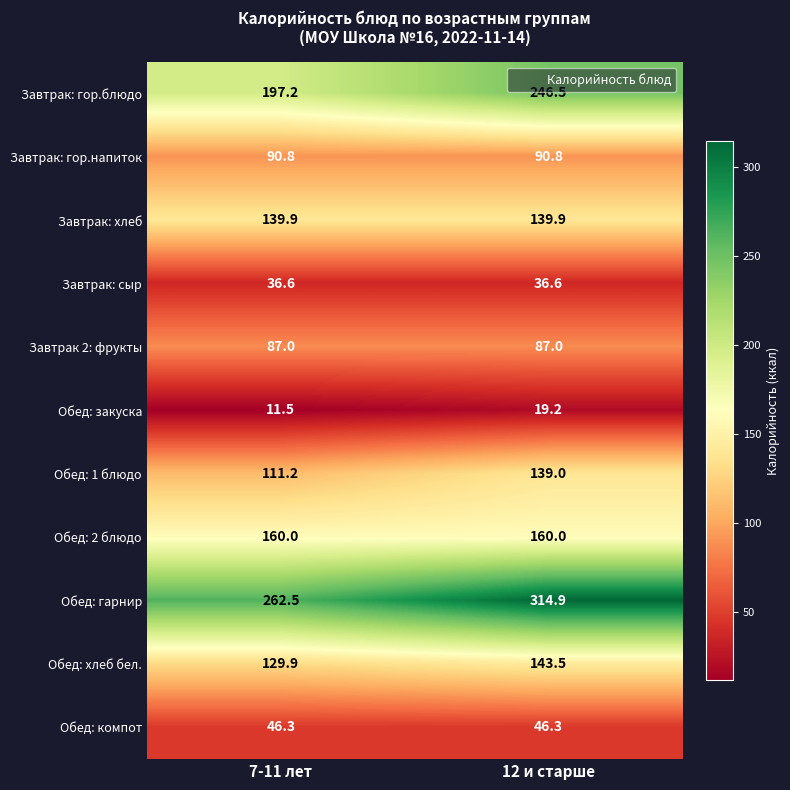

Reading right to left, extract all data points from this chart.

Завтрак: гор.блюдо: 246.5	197.2
Завтрак: гор.напиток: 90.8	90.8
Завтрак: хлеб: 139.9	139.9
Завтрак: сыр: 36.6	36.6
Завтрак 2: фрукты: 87.0	87.0
Обед: закуска: 19.2	11.5
Обед: 1 блюдо: 139.0	111.2
Обед: 2 блюдо: 160.0	160.0
Обед: гарнир: 314.9	262.5
Обед: хлеб бел.: 143.5	129.9
Обед: компот: 46.3	46.3